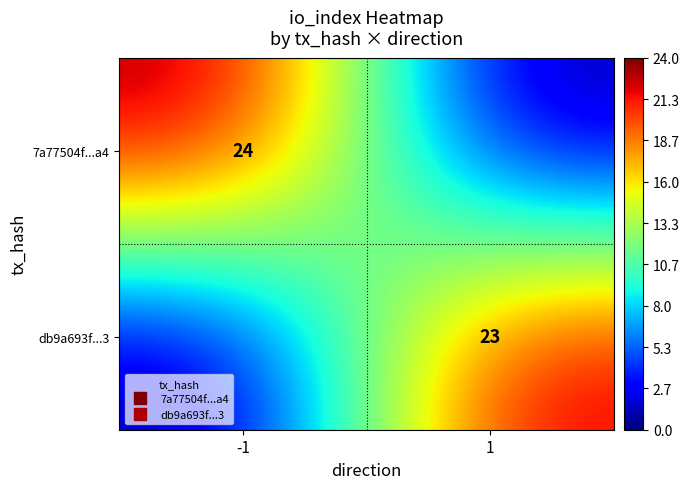

What is the difference between the maximum and minimum values in the db9a693f...3 series?

23